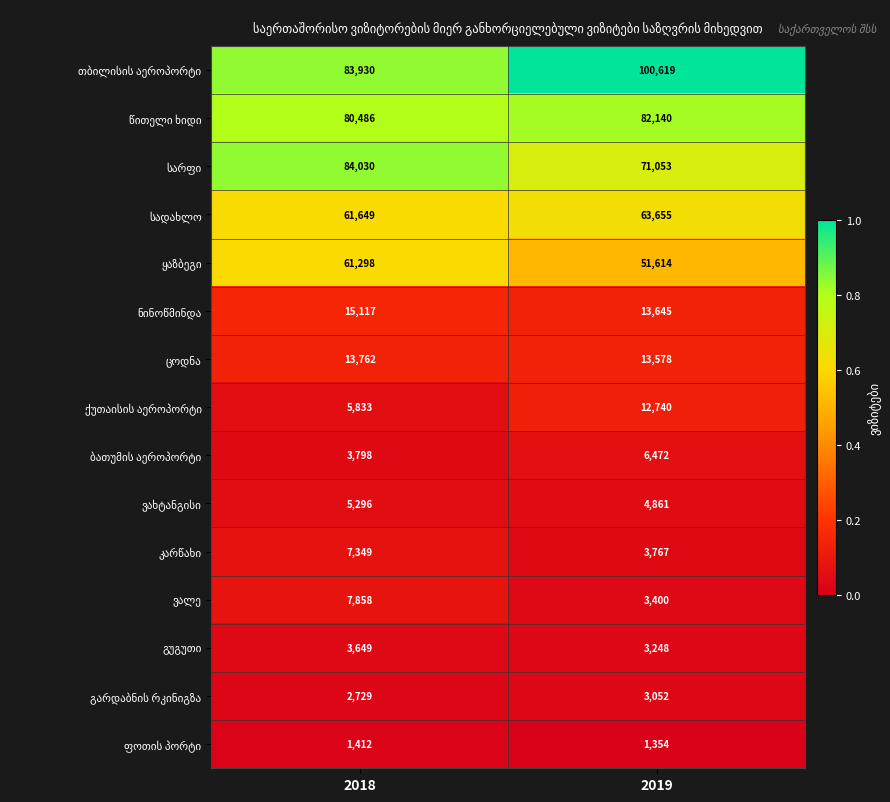

What is the spread (max minus min) of values at 2018?

82618